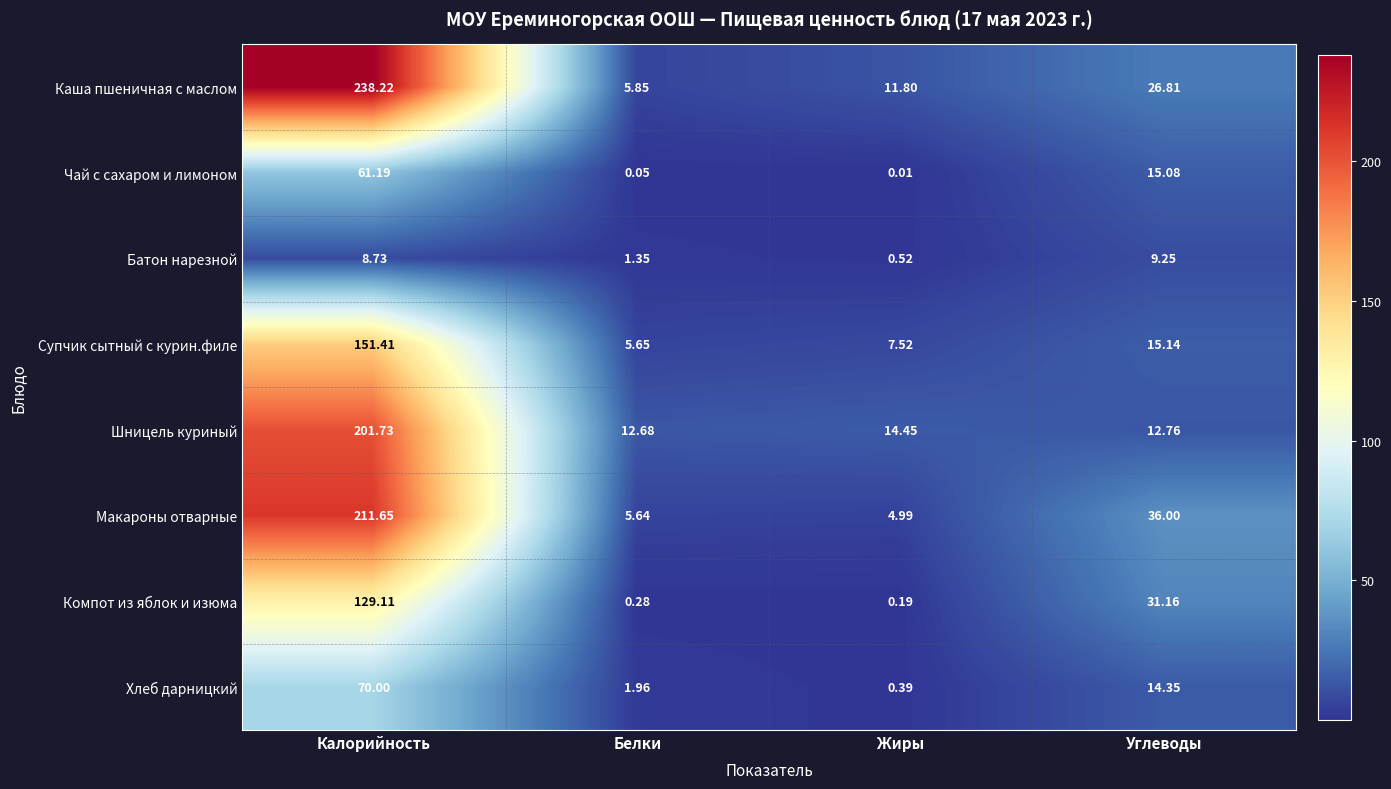

At which label does Чай с сахаром и лимоном reach its peak?

Калорийность